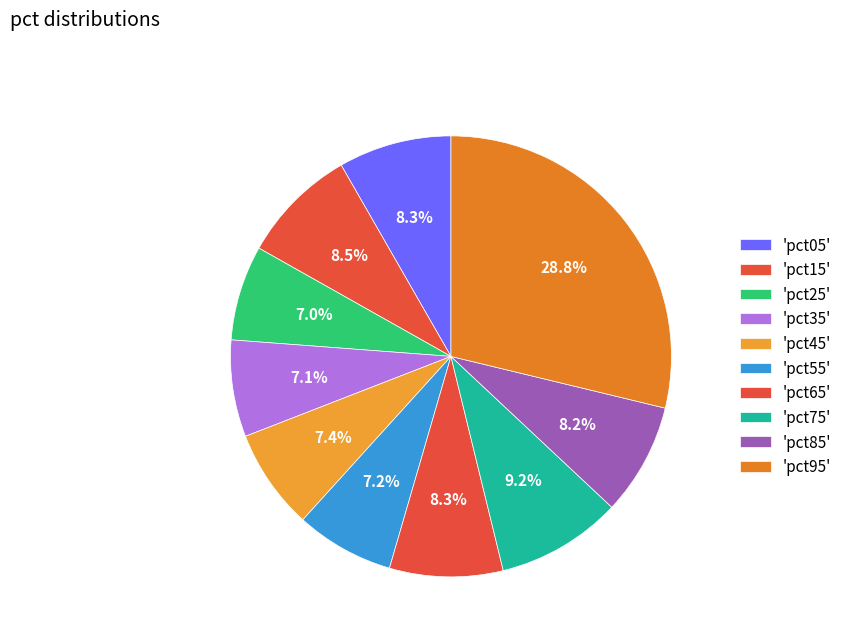

Rank the categories by value from highest to lowest.

pct95, pct75, pct15, pct65, pct05, pct85, pct45, pct55, pct35, pct25